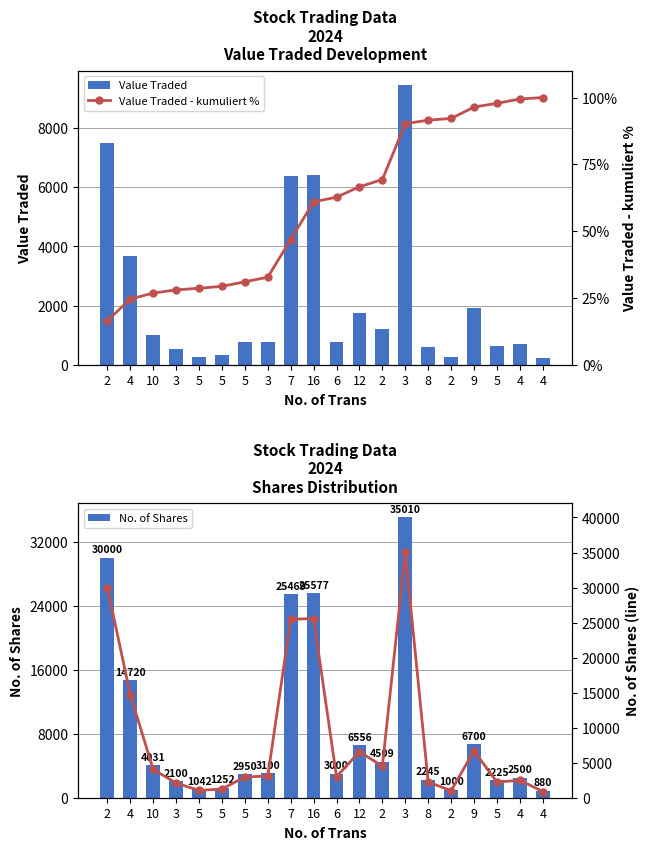

What is the label of the 13th bar from the right?

3